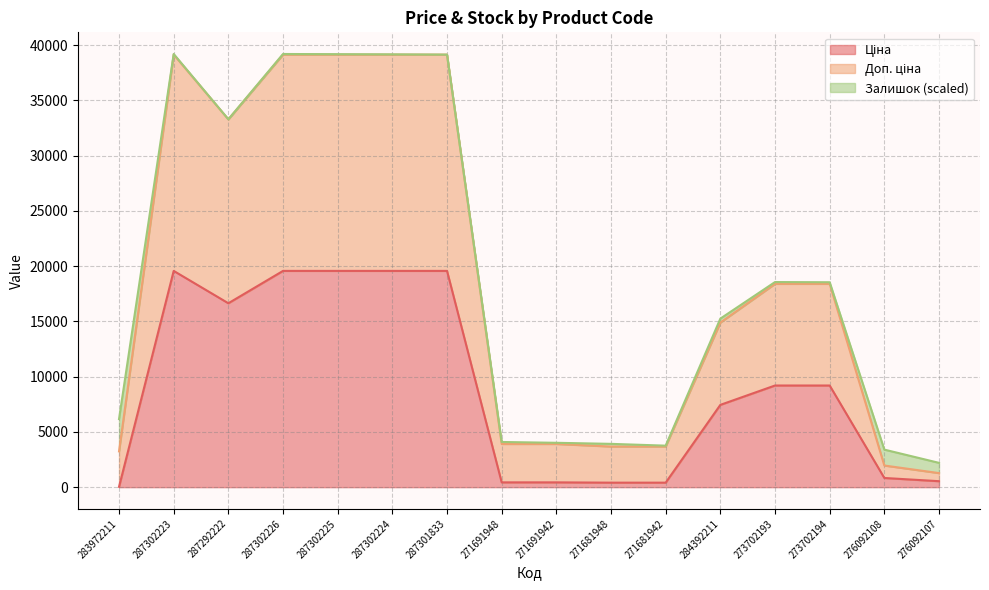

Between 287301833 and 271681942, which series saw the biggest shift?

Доп. ціна